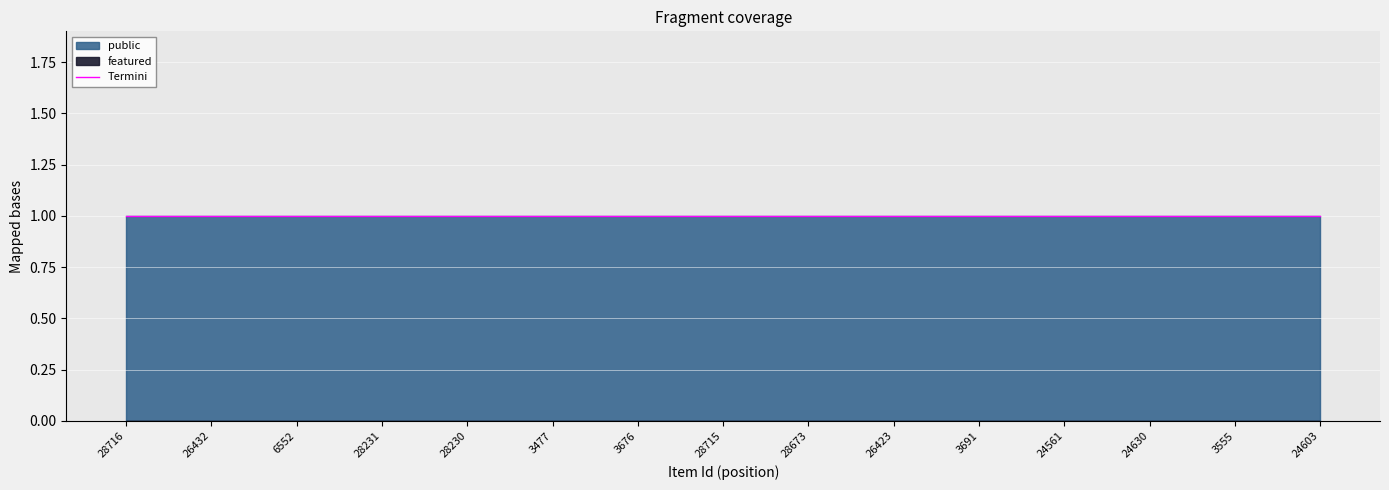

Which series has the widest spread of values?

public